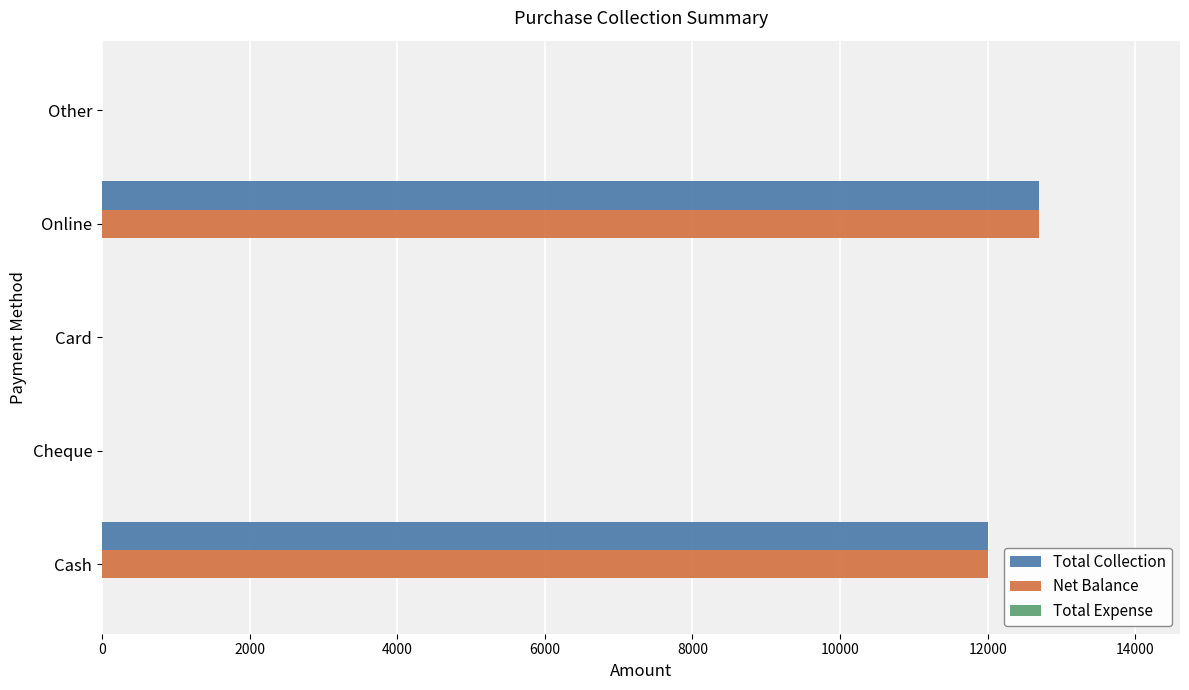

Is it true that Net Balance equals 19918 at Cash?

False